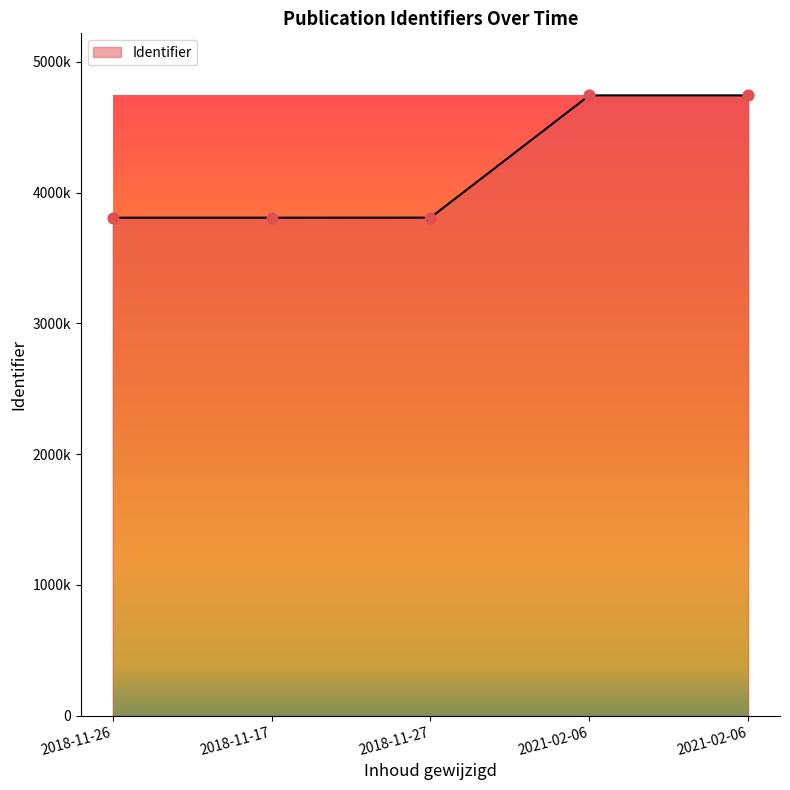

Approximately how many times larger is the value at 2021-02-06 compared to 2018-11-17?

1.2